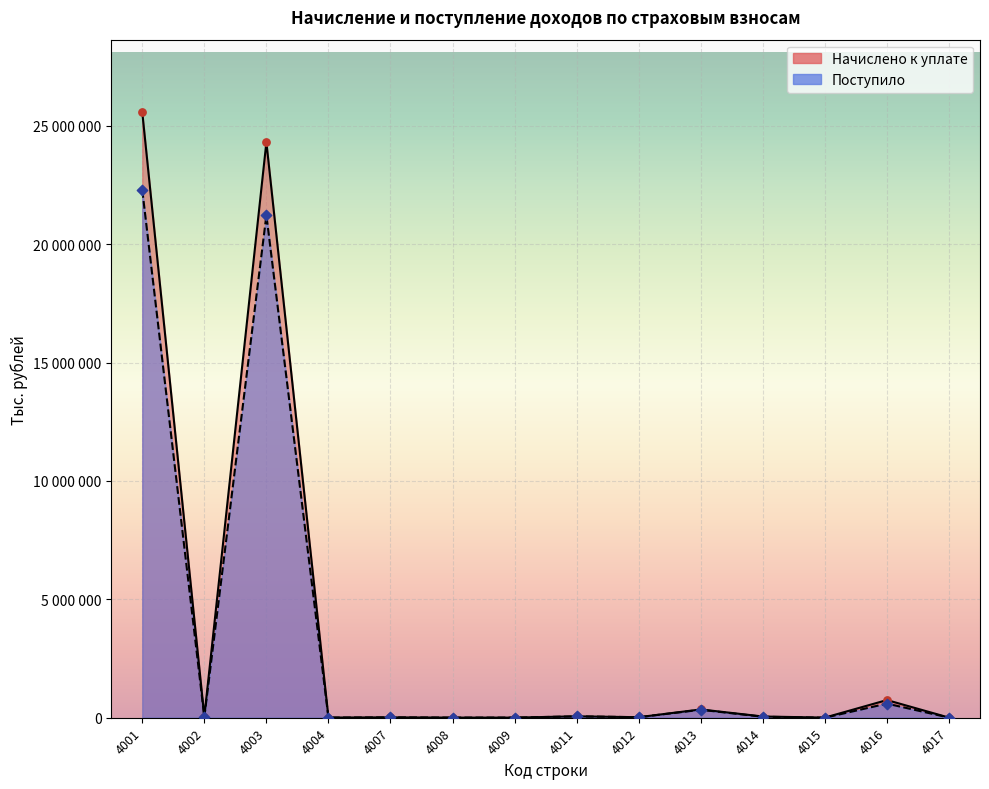

Which series reaches the minimum Y coordinate?

Поступило